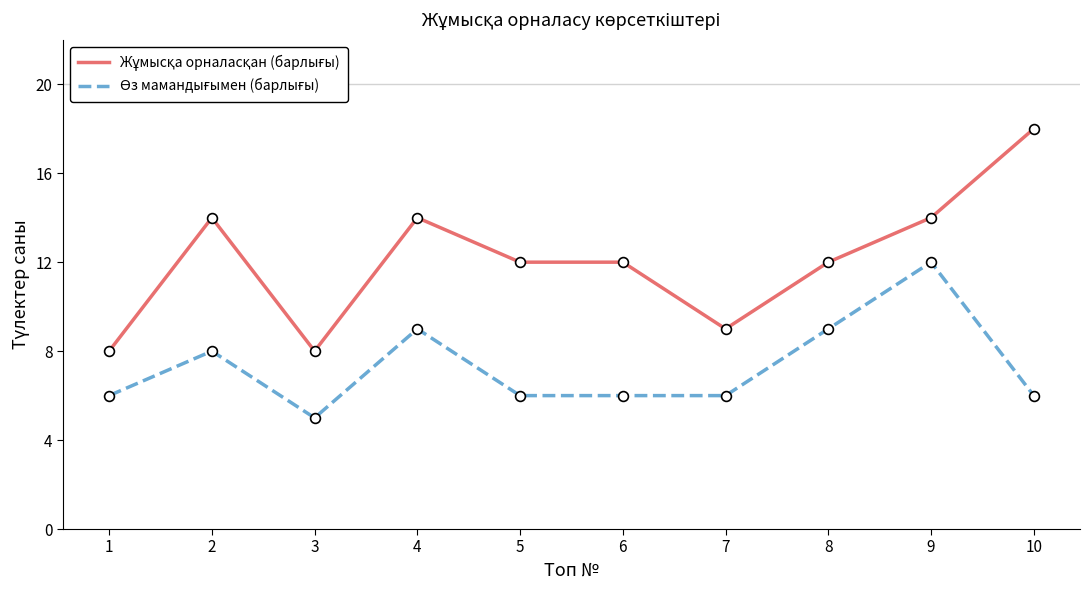

What is the difference between the highest and lowest values at 3?

3